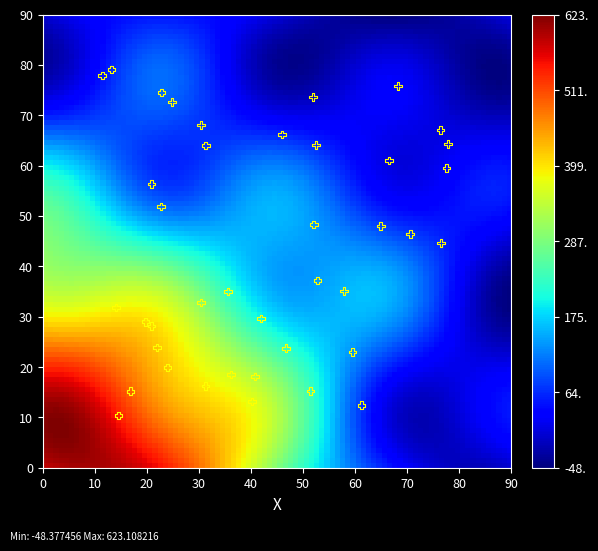

What is the range of X values (max minus min)?

66.5